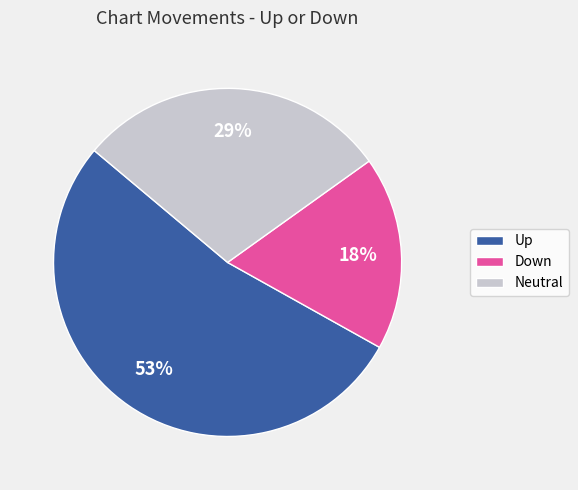

Rank the categories by value from highest to lowest.

Up, Neutral, Down